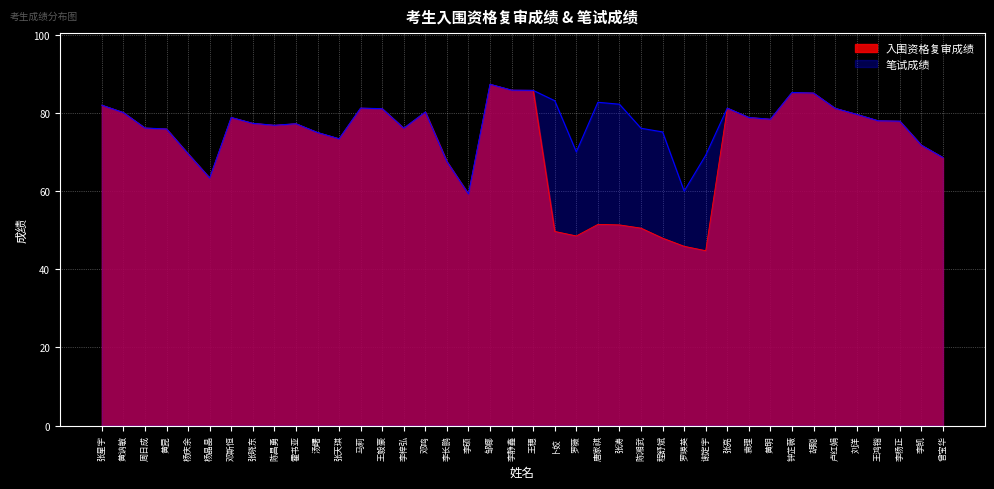

What is the difference between the 笔试成绩 values at 杨晶晶 and 程舒斌?

11.8